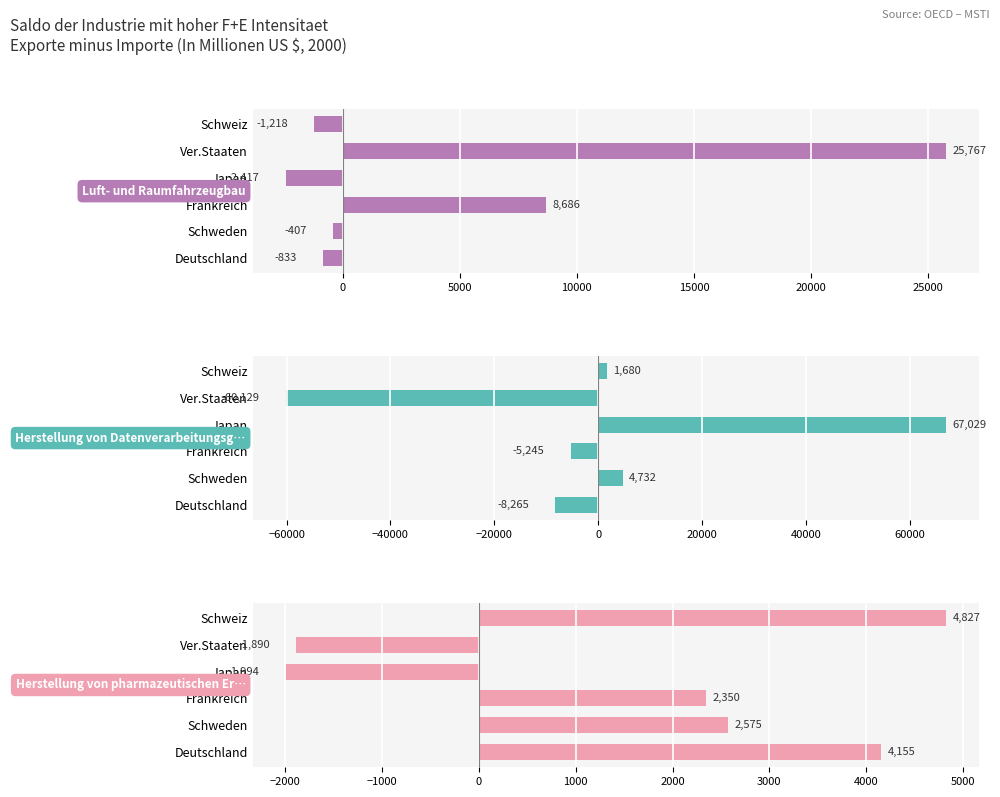

What are all the series names shown in the legend?

Luft- und Raumfahrzeugbau, Herstellung von Datenverarbeitungsgeraeten, Herstellung von pharmazeutischen Erzeugnissen